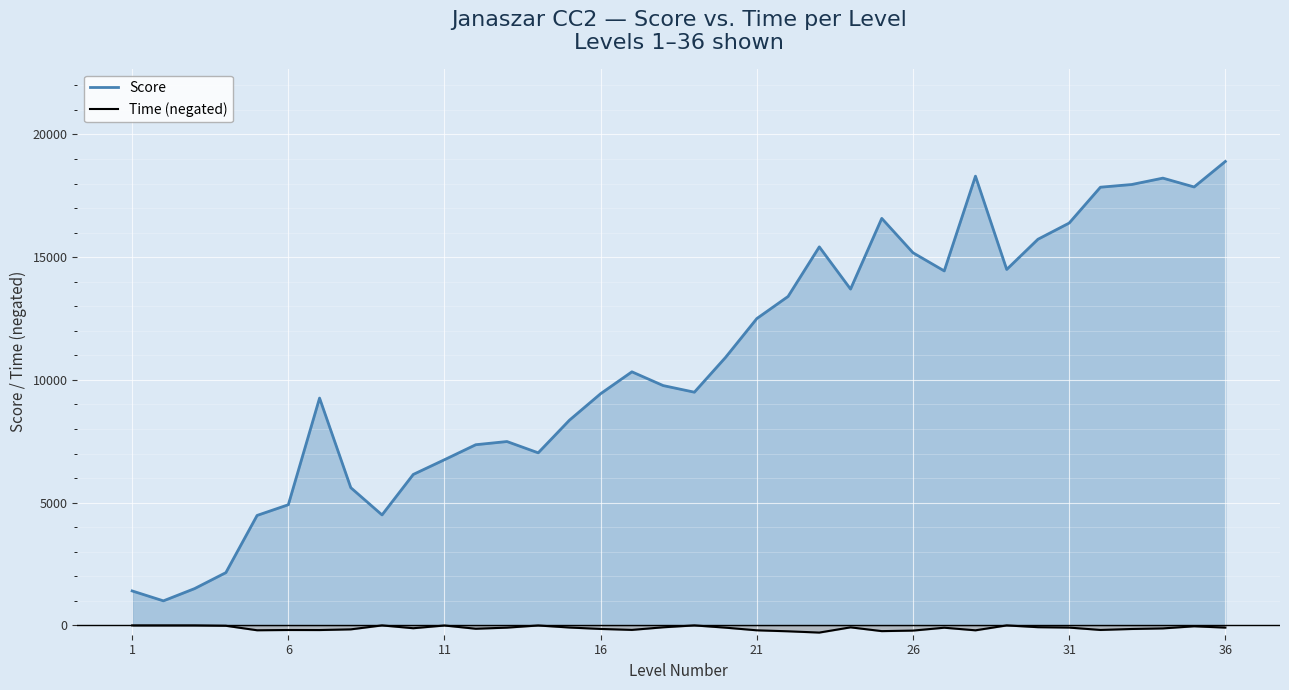

How many distinct data groups are displayed?

2